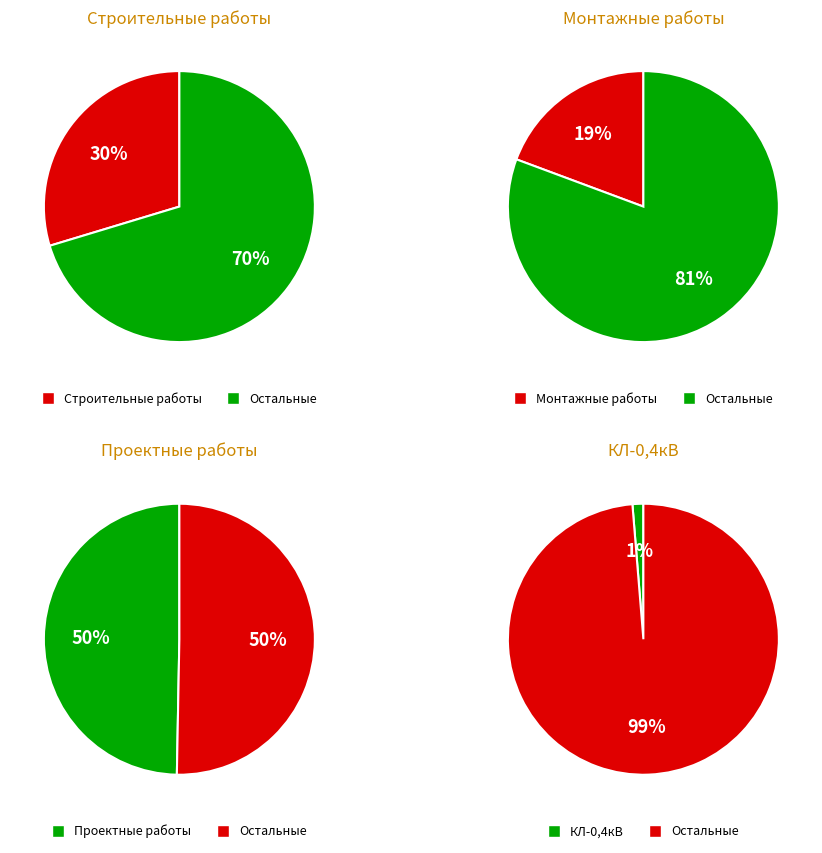

What percentage is the КЛ-0,4кВ slice, to the nearest percent?

1%